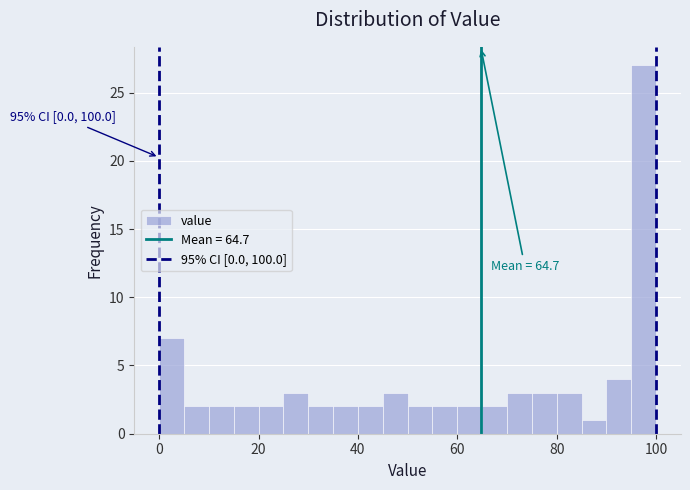

Read against the x-axis, roughly where is the centre of the tallest bar?

98